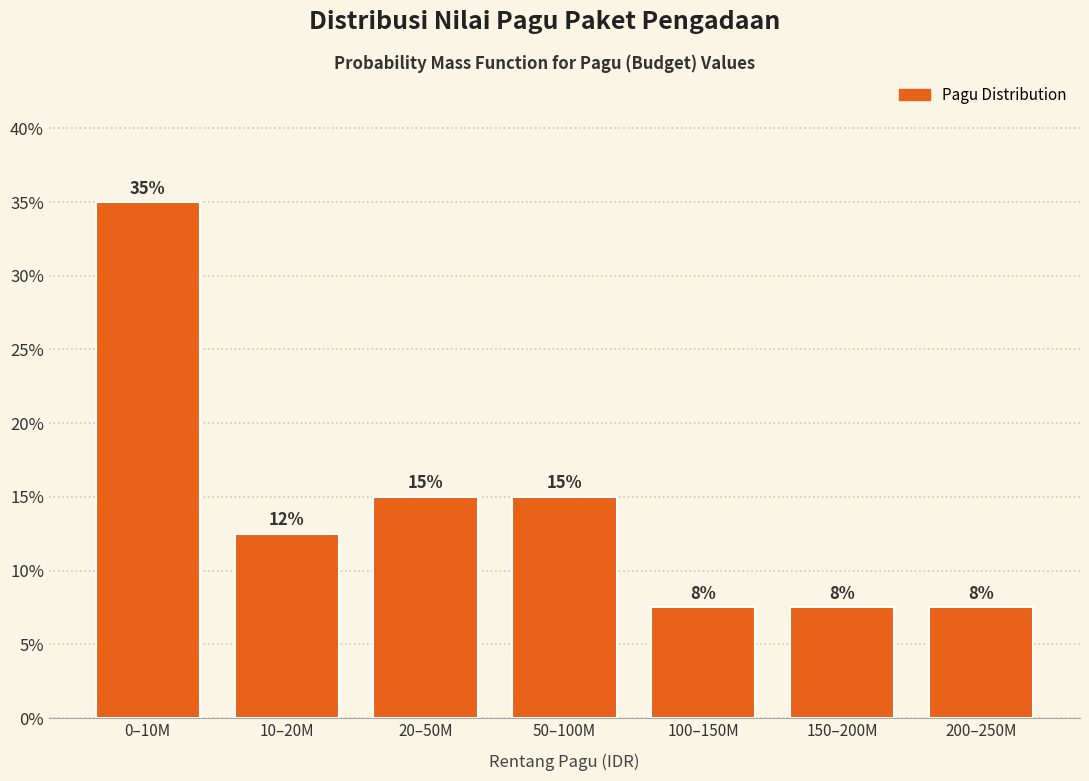

How many bars are there in total?

7